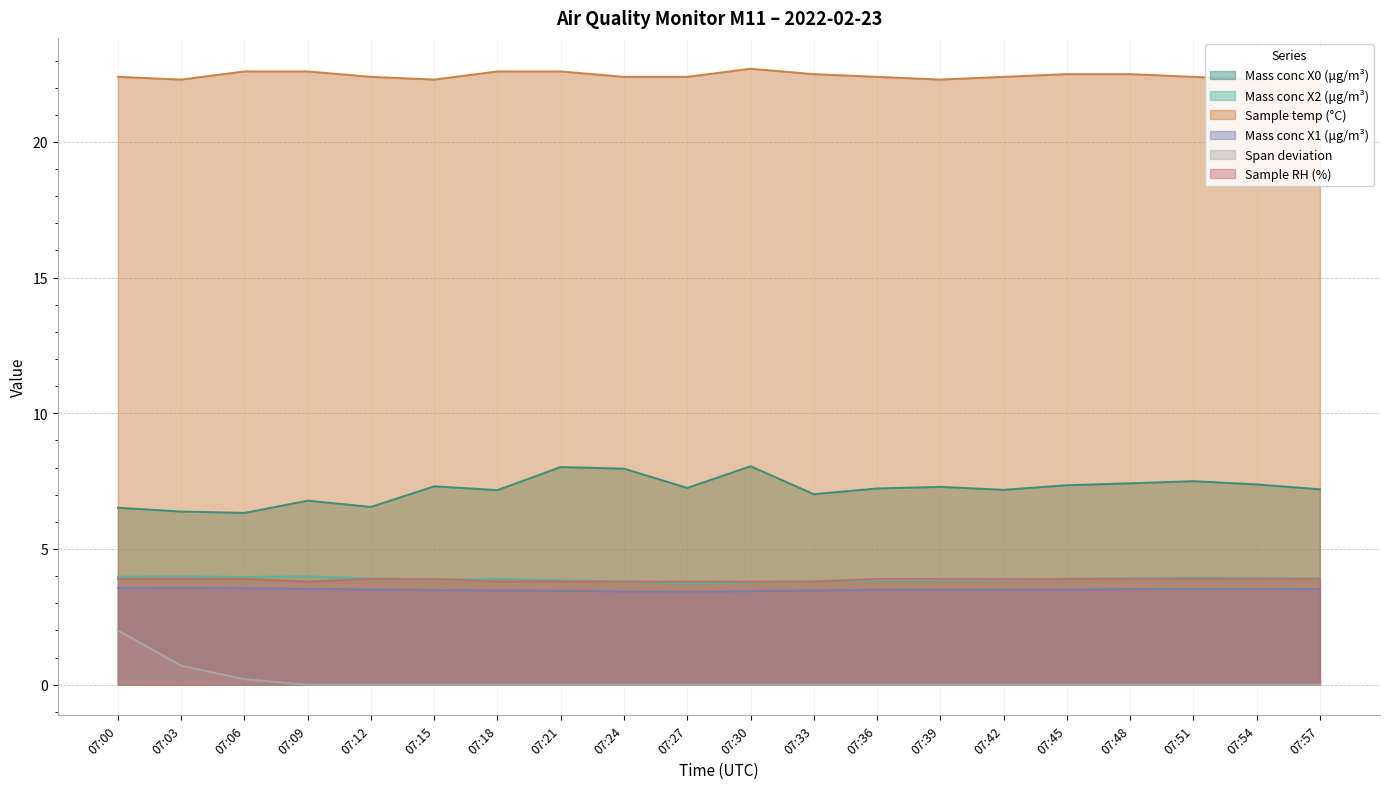

The Mass conc X0 (μg/m³) series shows 7.5 at 07:51. True or false?

True